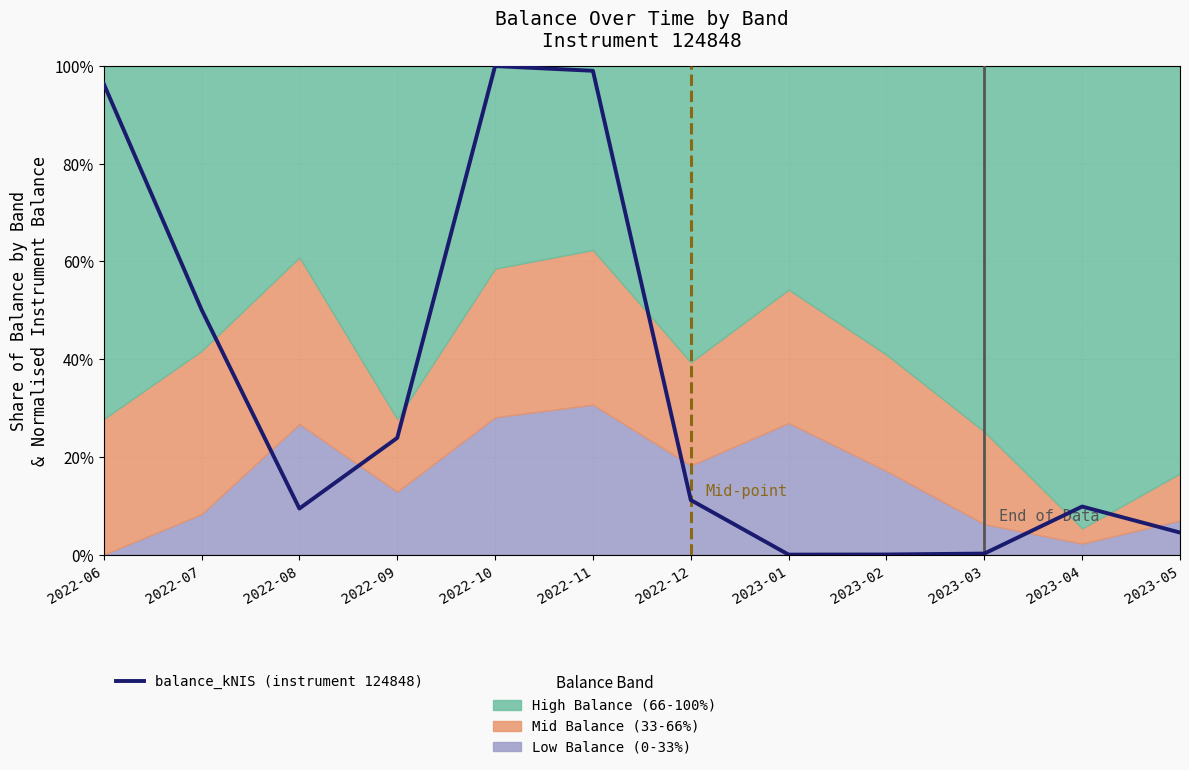

At which category does the chart reach its peak across all series?

2022-10